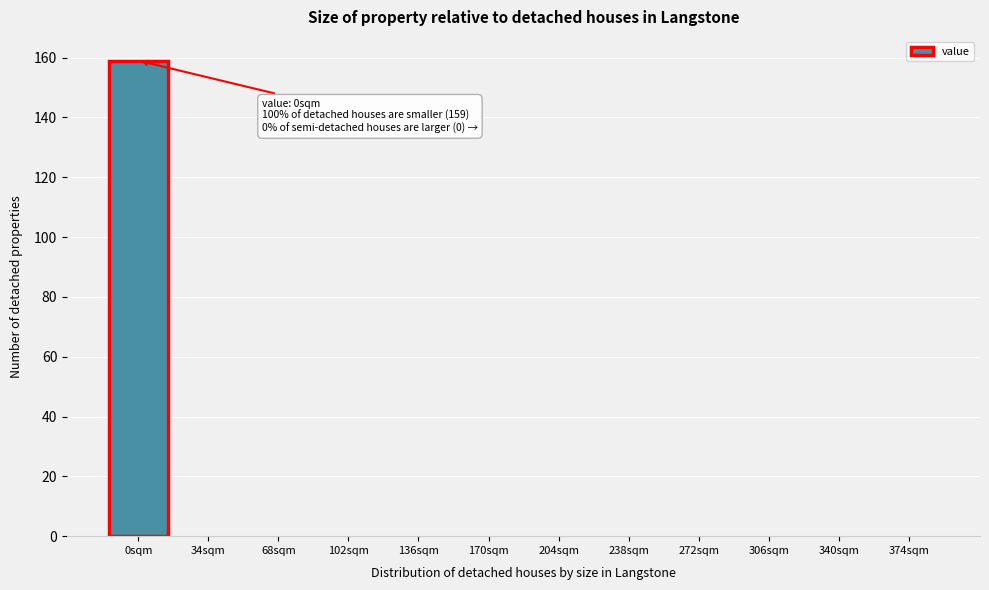

Reading left to right, transcribe all the data shown in this chart.

0sqm=159	34sqm=0	68sqm=0	102sqm=0	136sqm=0	170sqm=0	204sqm=0	238sqm=0	272sqm=0	306sqm=0	340sqm=0	374sqm=0